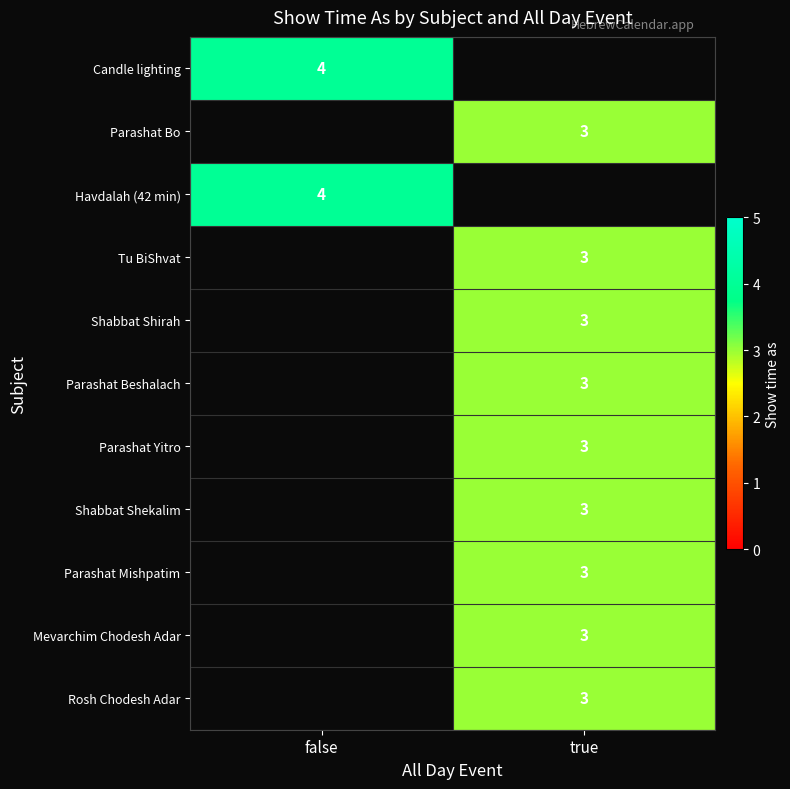

True or false: Rosh Chodesh Adar has a value of 4.3 at true.

False